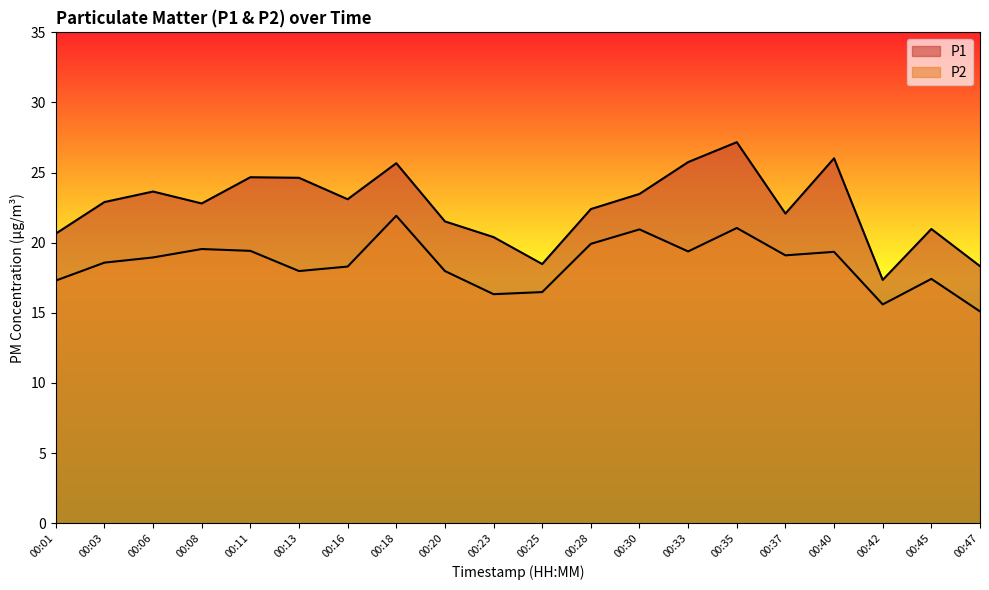

Which category has the lowest value in the P1 series?

00:42